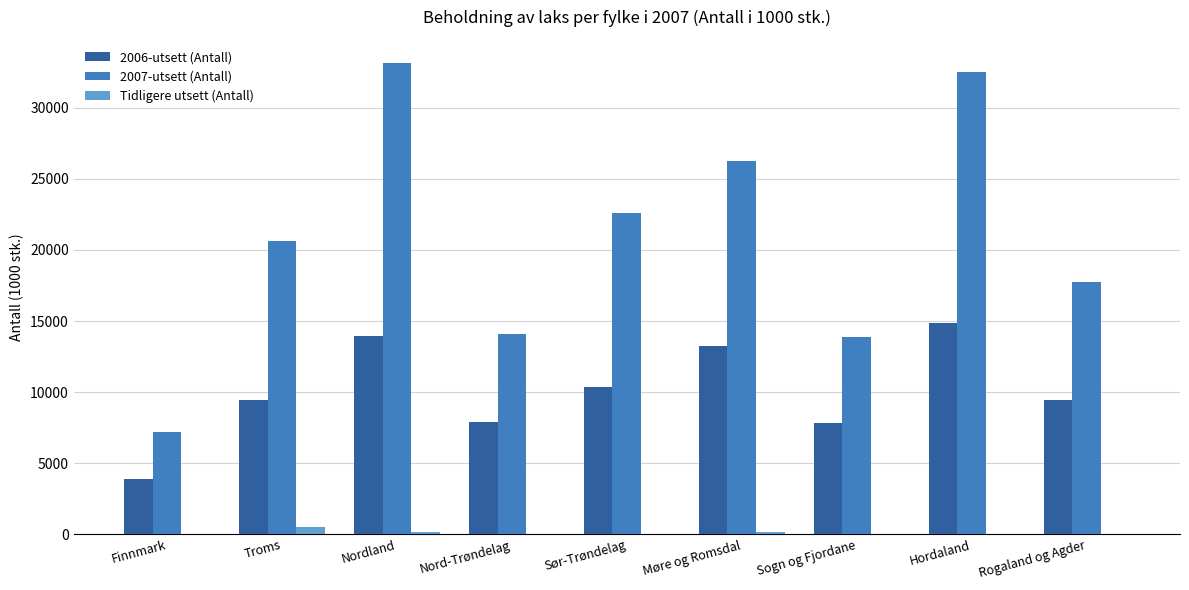

What is the highest value of the 2007-utsett (Antall) series?

33122.6